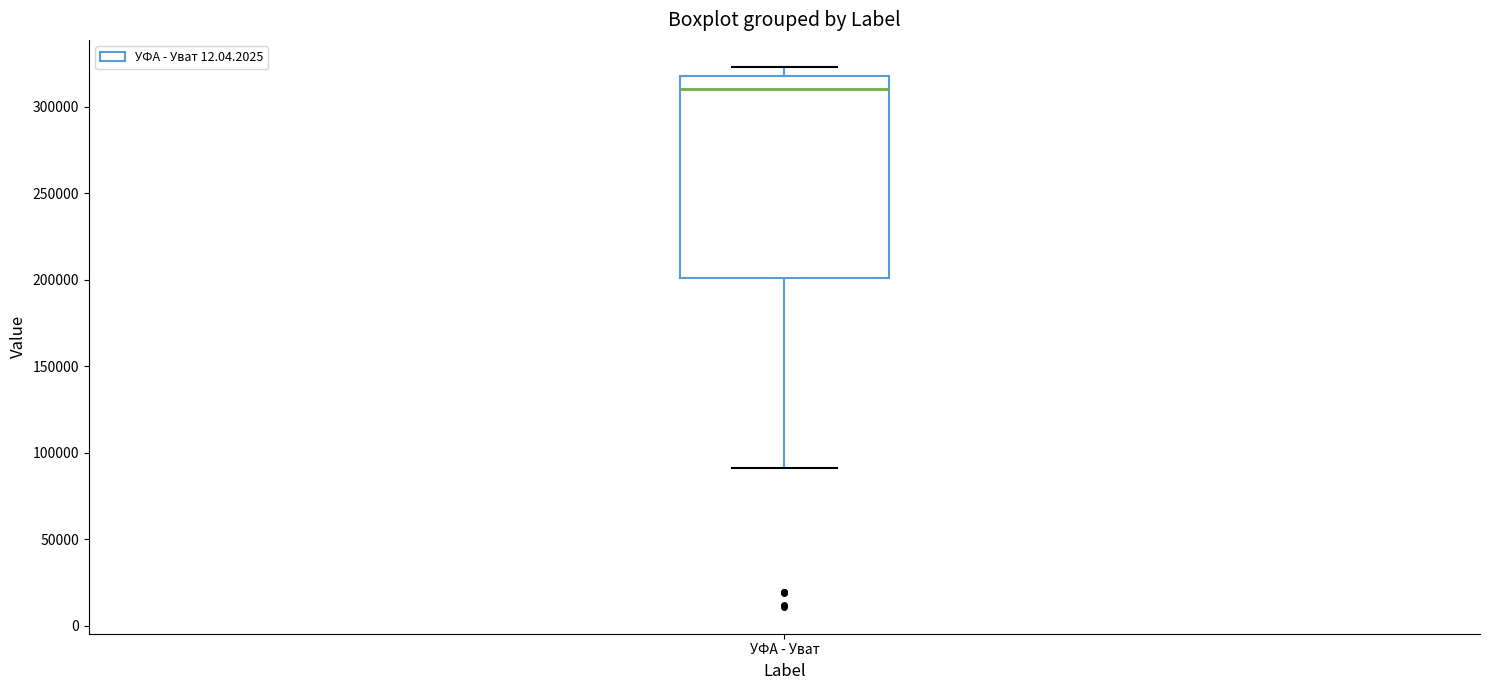

Where does the lower whisker of the box for УФА - Уват end on the y-axis? The values are not printed on the chart, so give them approximately, as read against the axis.

90000